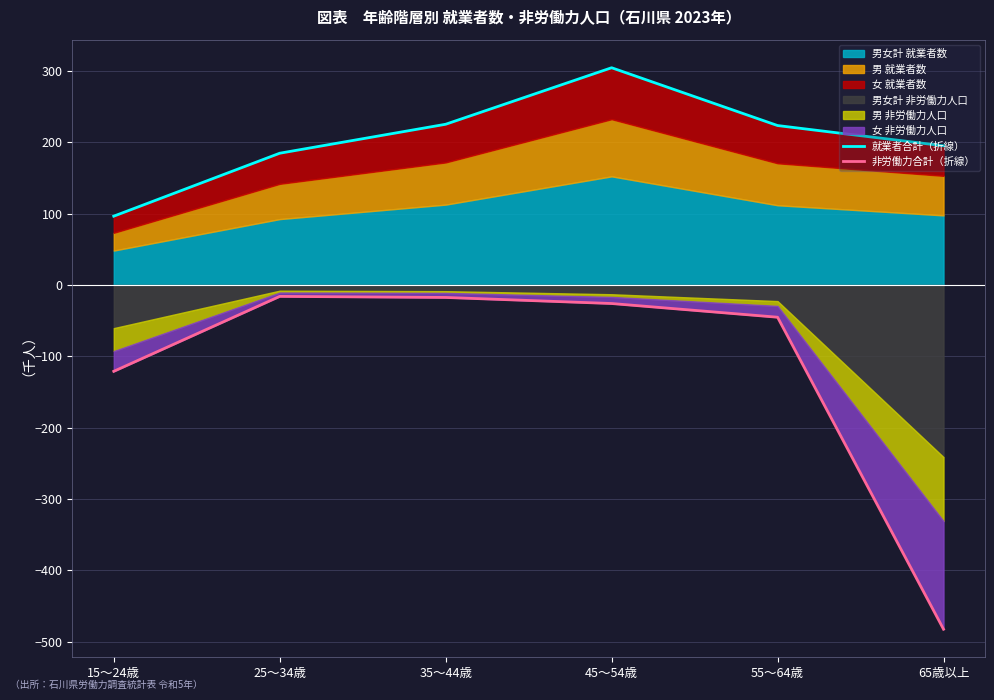

What position from the left is 55～64歳?

5